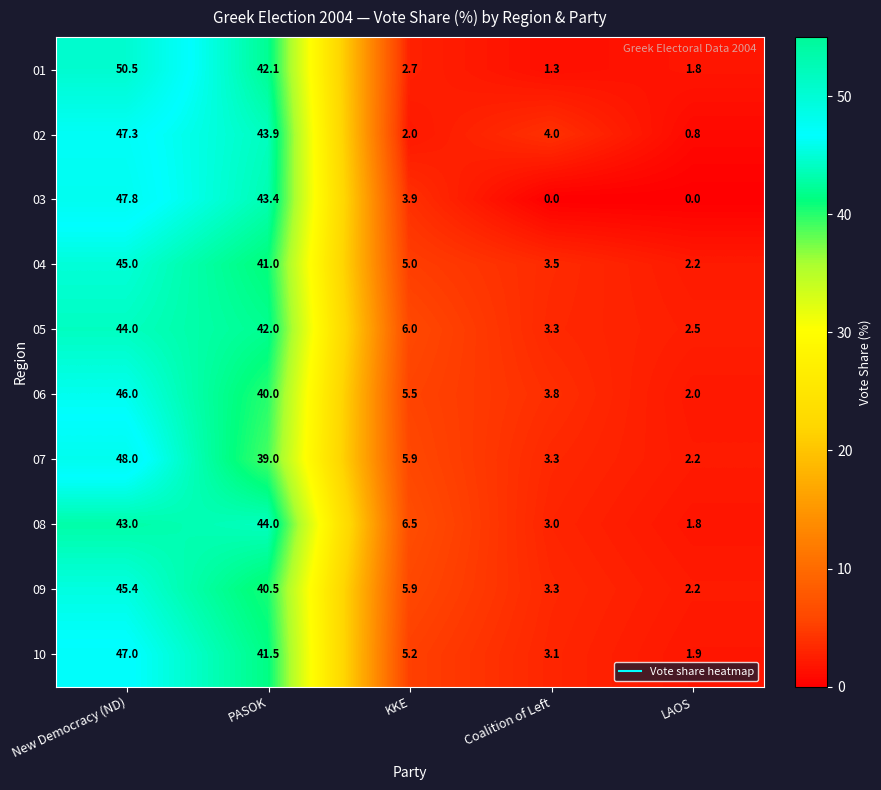

Between PASOK and KKE, which series saw the biggest shift?

02